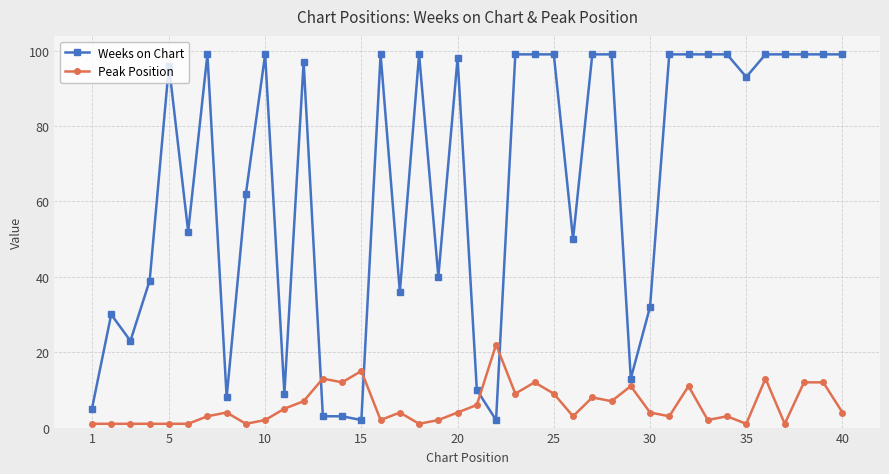

Which series has the largest total across all categories?

Weeks on Chart